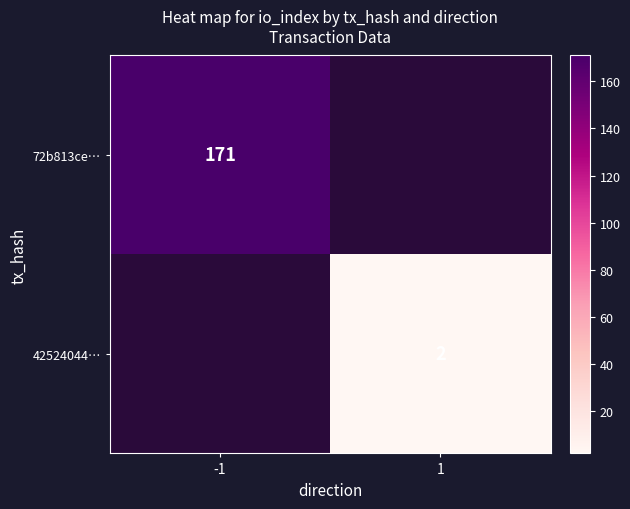

The value of 42524044… at 1 is 3. True or false?

False